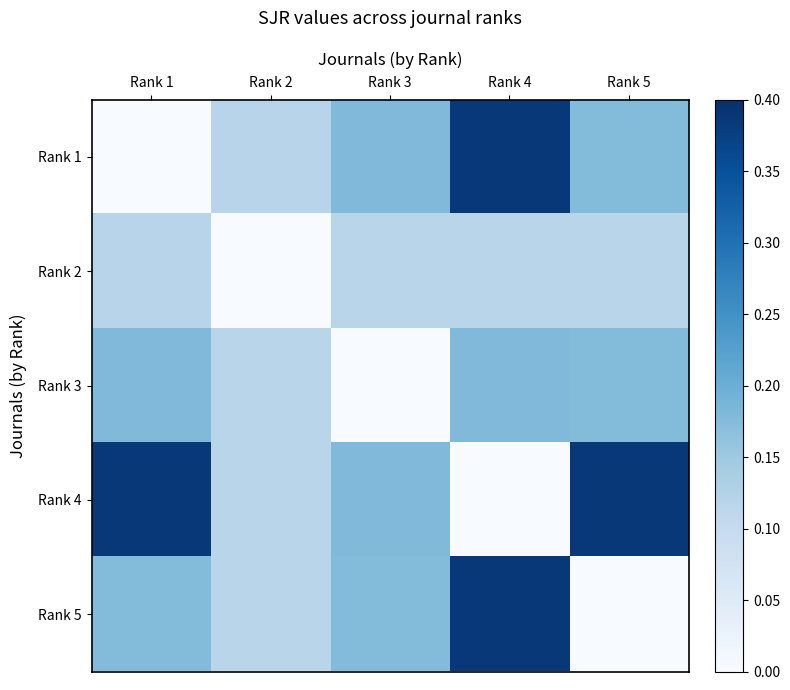

What is the maximum value shown in the chart?

0.4